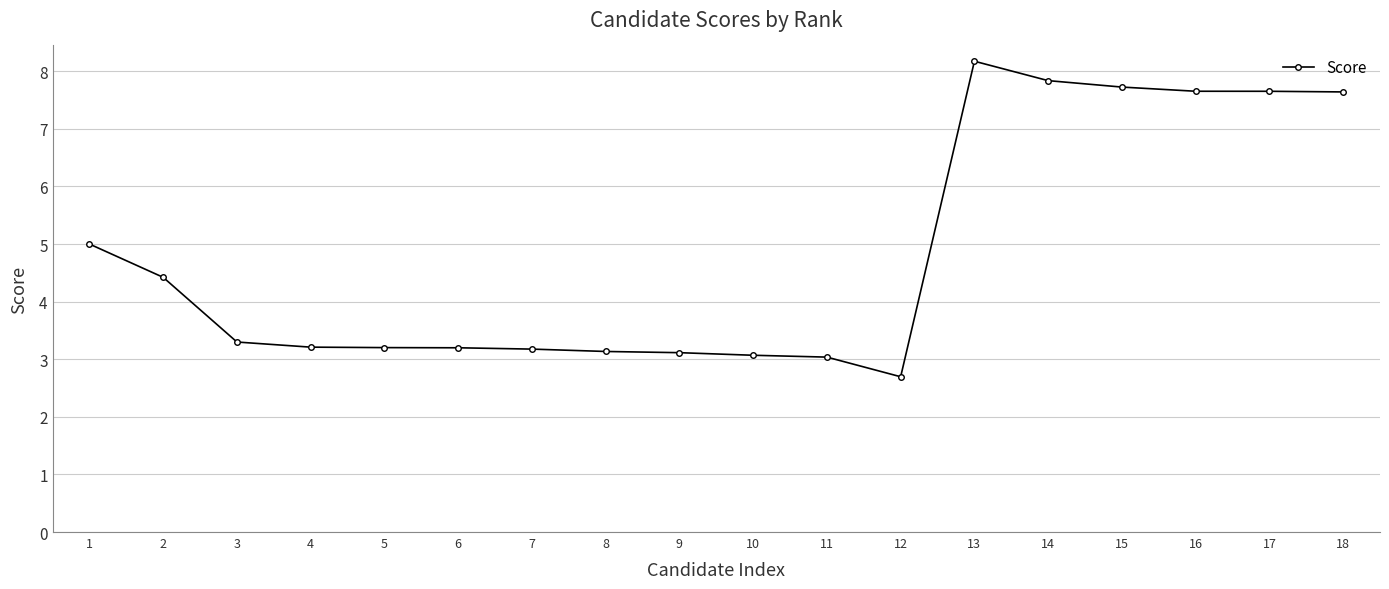

Approximately how many times larger is the value at 11 compared to 16?

0.4